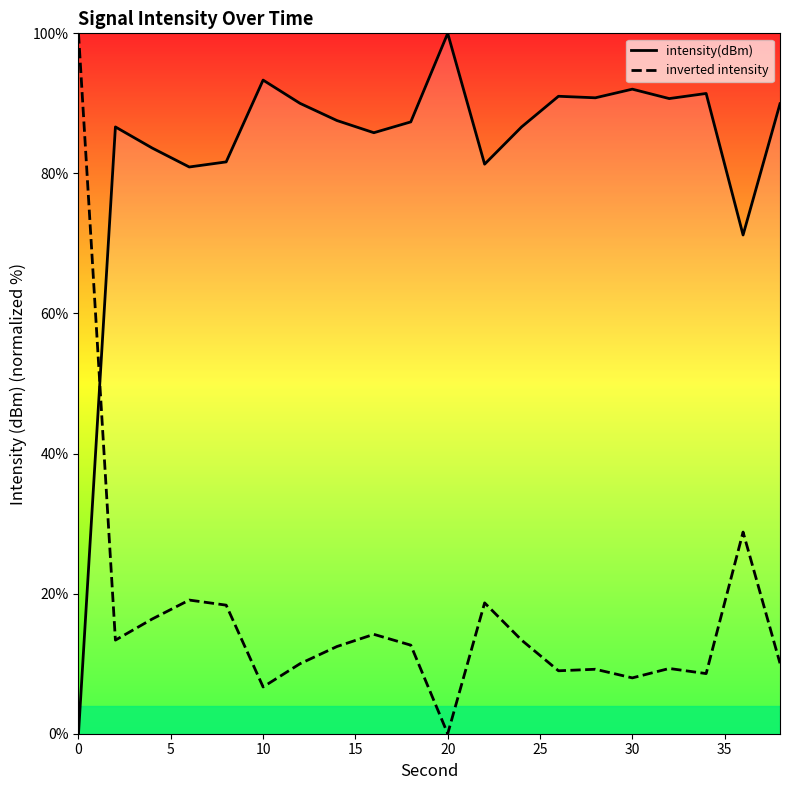

What is the maximum value for intensity(dBm)?

100.0